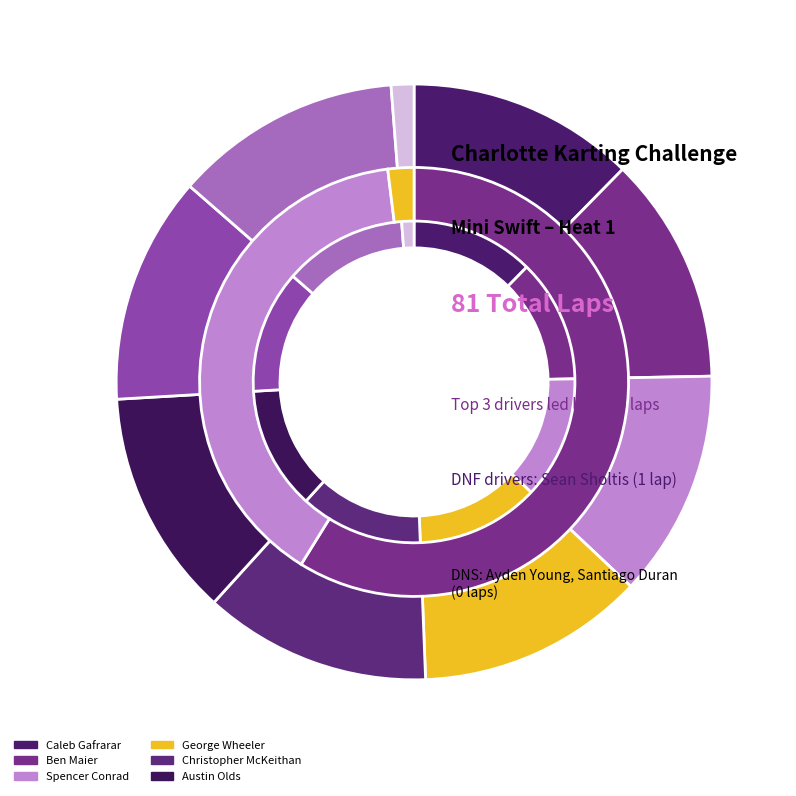

To the nearest percent, what percentage of the pie is Sean Sholtis?

1%